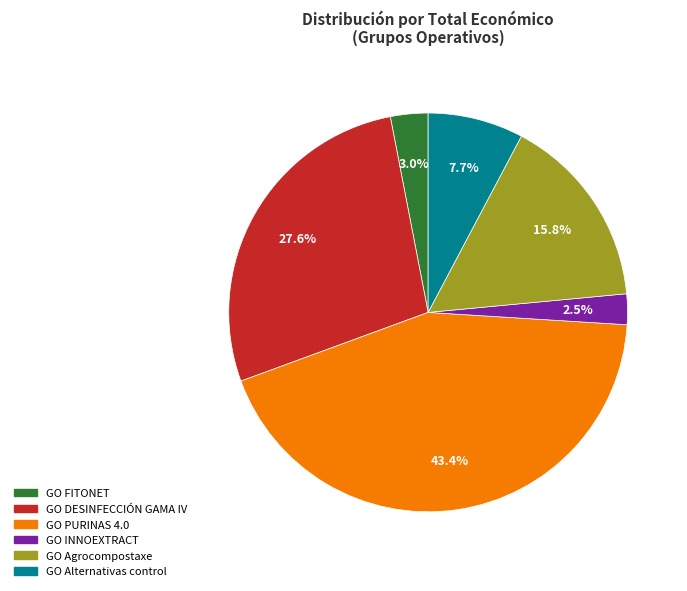

Is it true that GO Alternativas control is 8% of the pie?

True